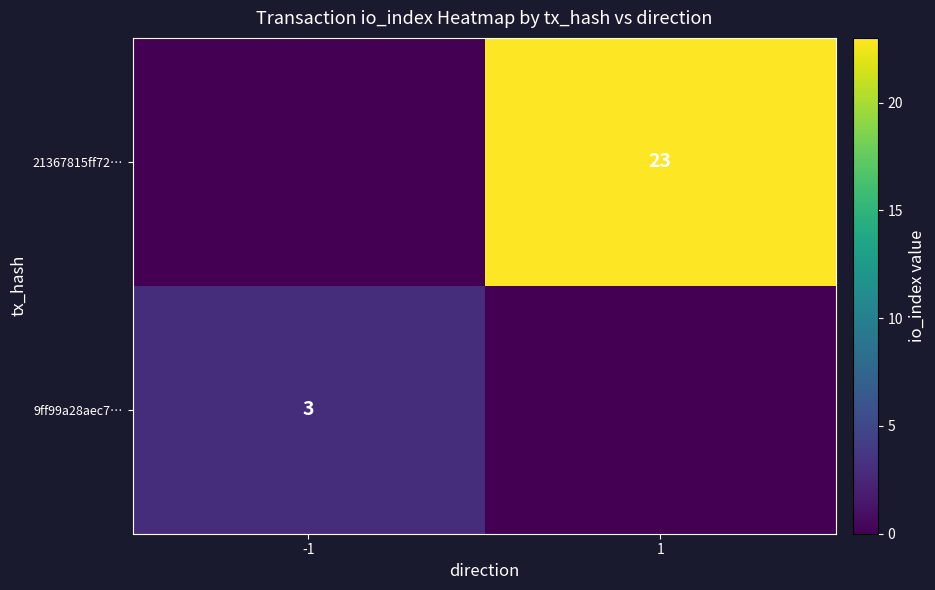

True or false: 21367815ff72… has a value of 15 at 1.

False